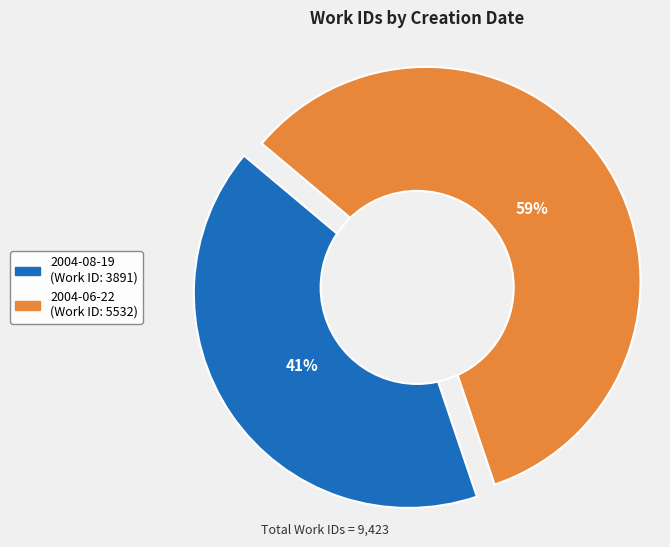

To the nearest percent, what portion does 2004-08-19 represent?

41%